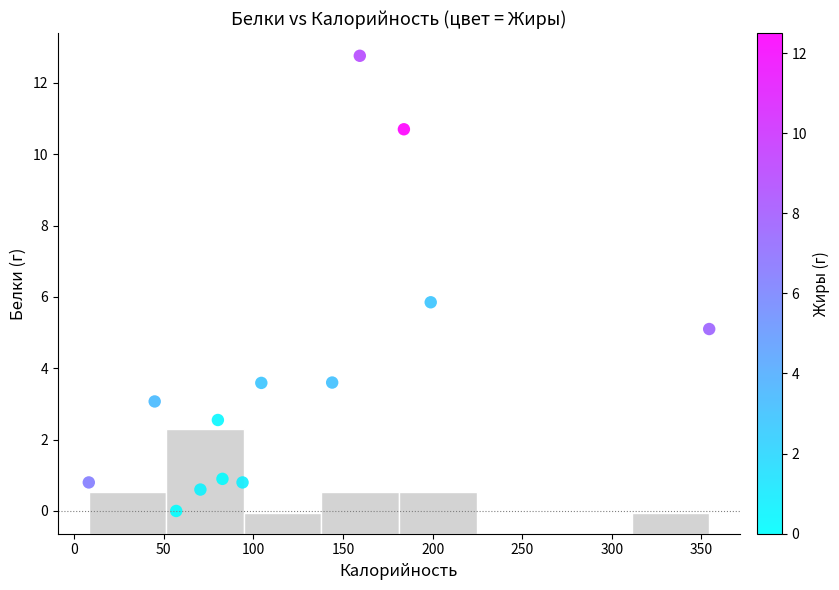

What is the range of Y values (max minus min)?

12.8